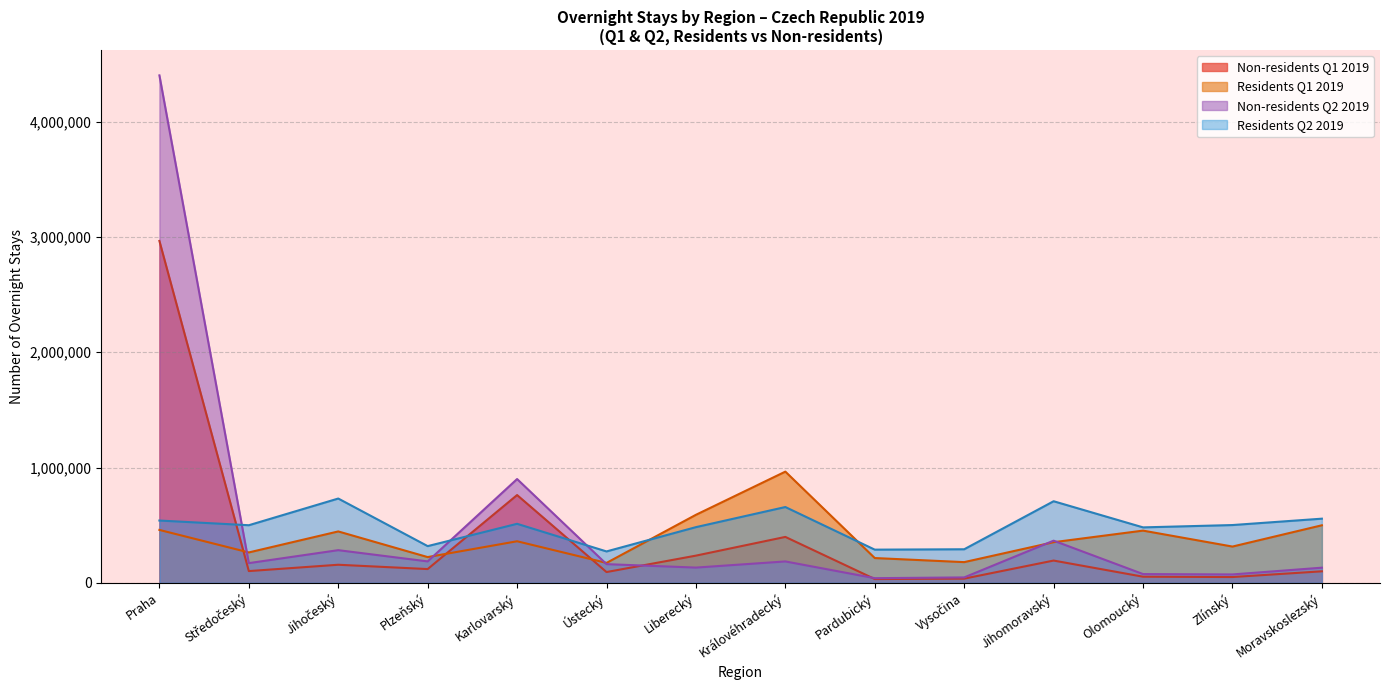

What is the difference between the highest and lowest values at Královéhradecký?

778860